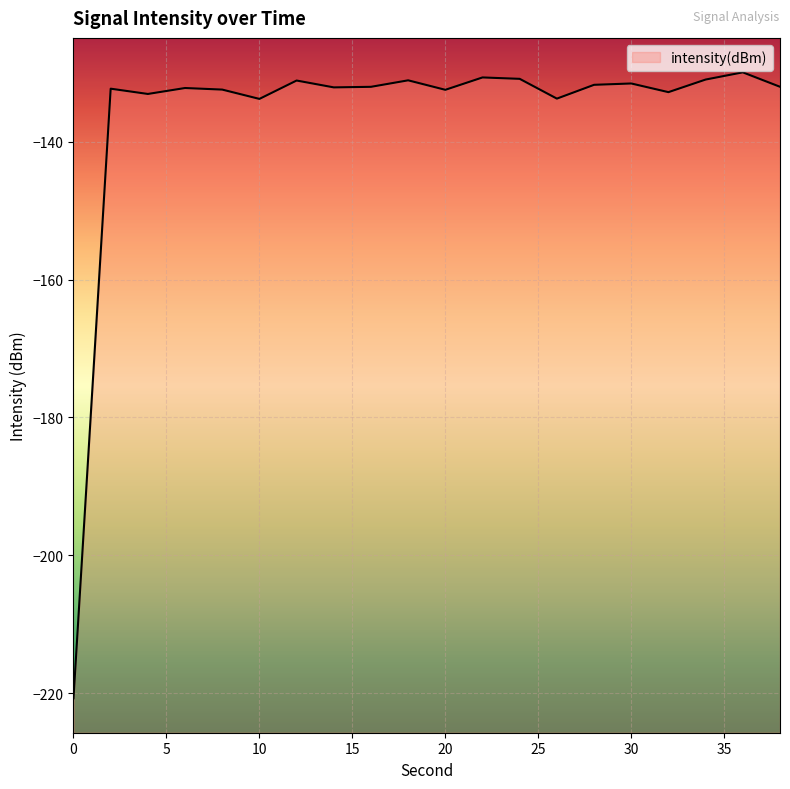

Which label corresponds to the largest value in the chart?

36